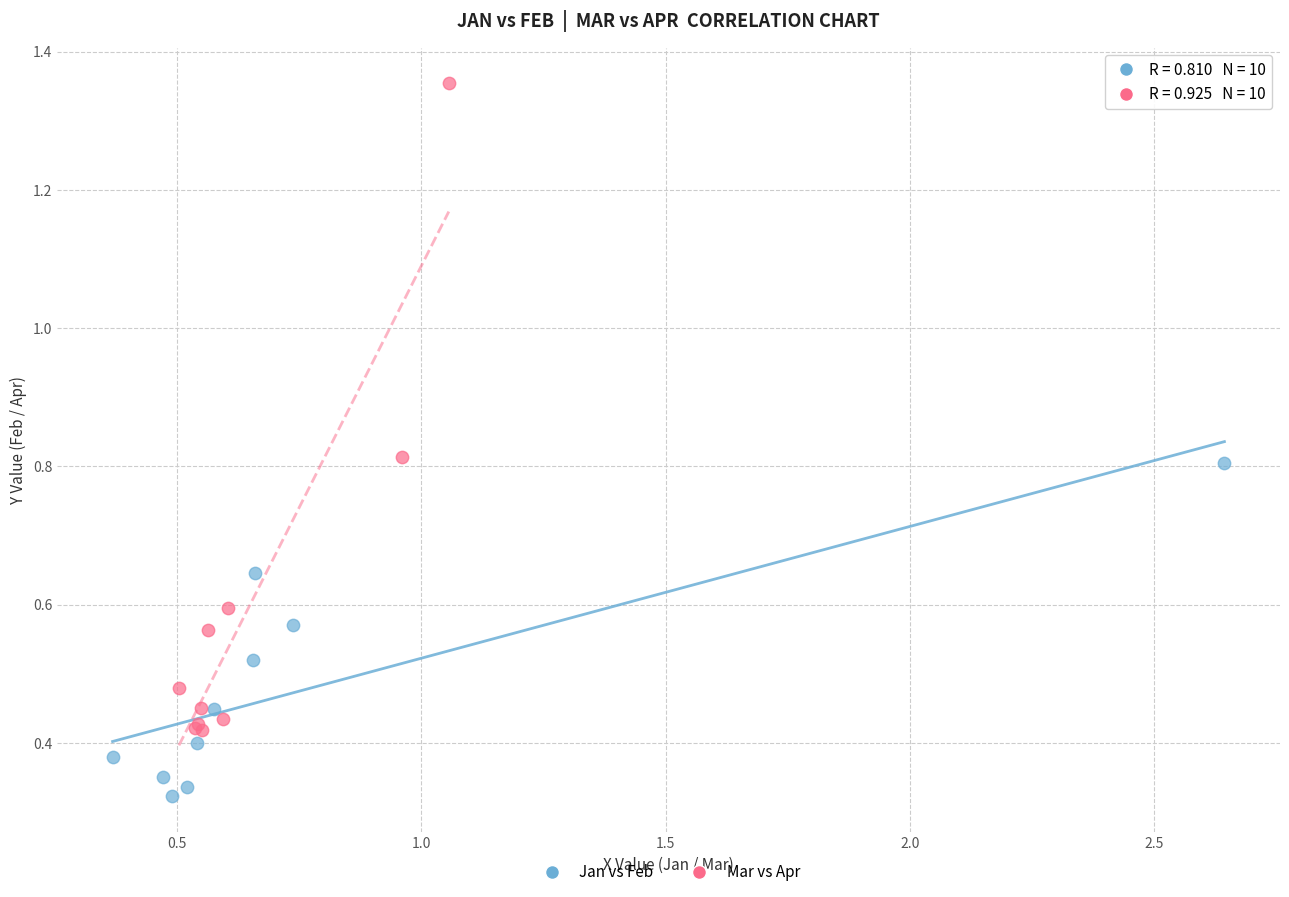

Which series contains the highest Y value?

Mar vs Apr